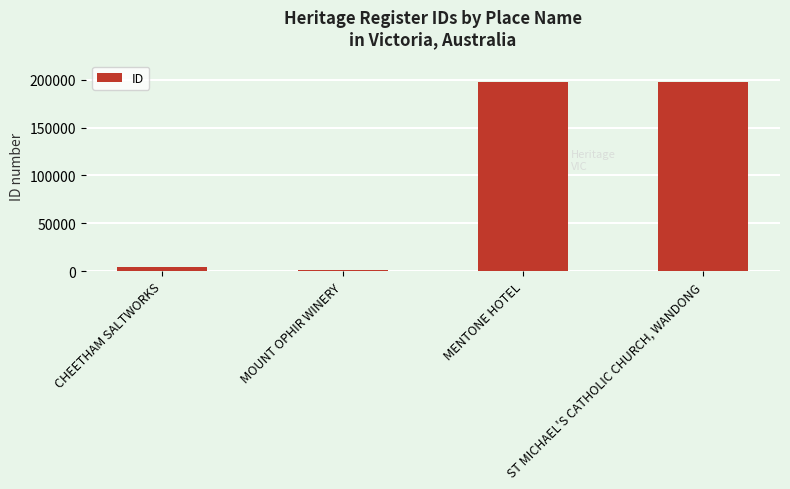

What is the difference between the values at CHEETHAM SALTWORKS and ST MICHAEL'S CATHOLIC CHURCH, WANDONG?

192687